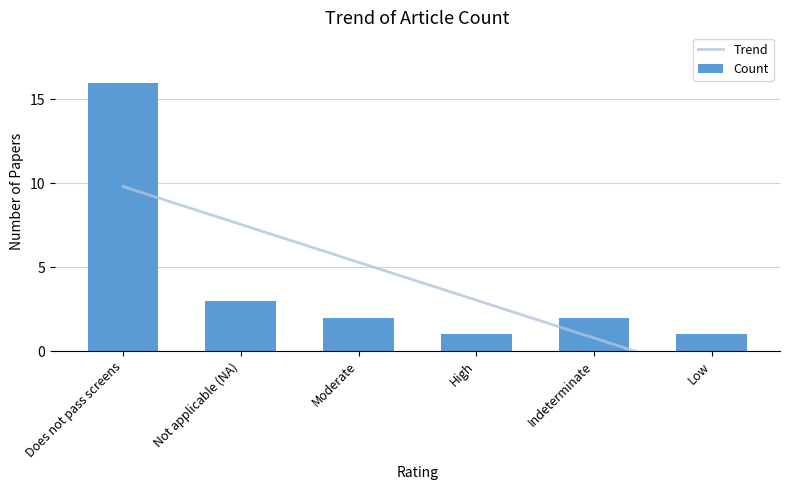

Reading left to right, list all the values displayed in this chart.

16	3	2	1	2	1